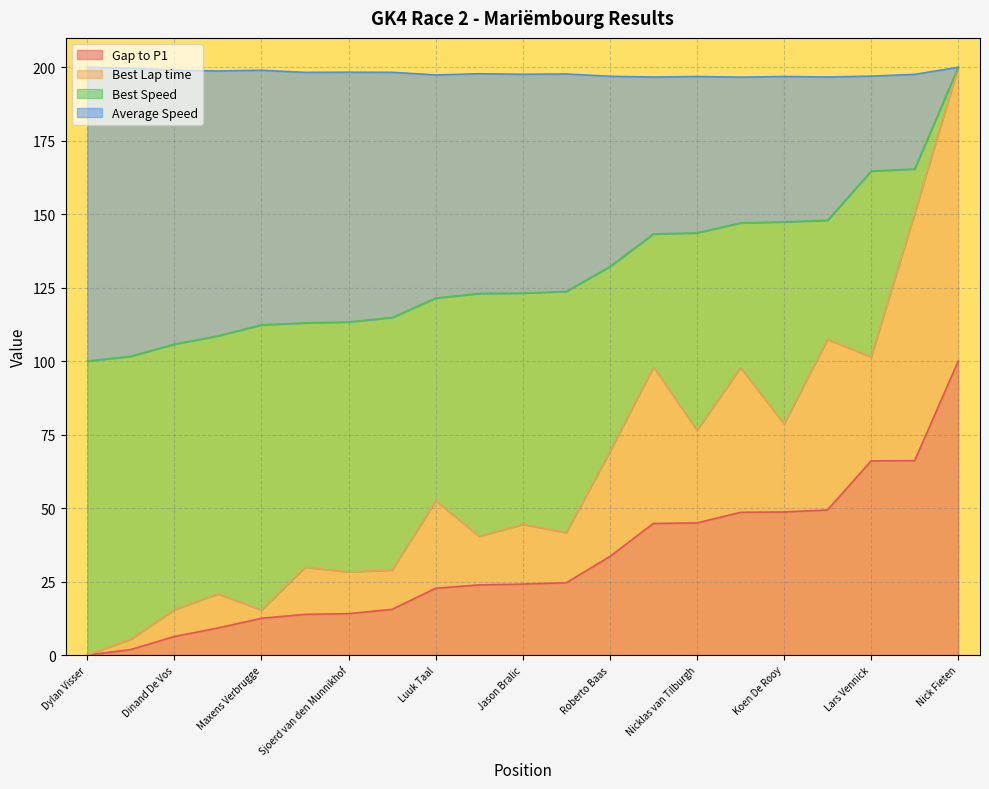

The value of Gap to P1 at Nick Fieten is 100.0. True or false?

True